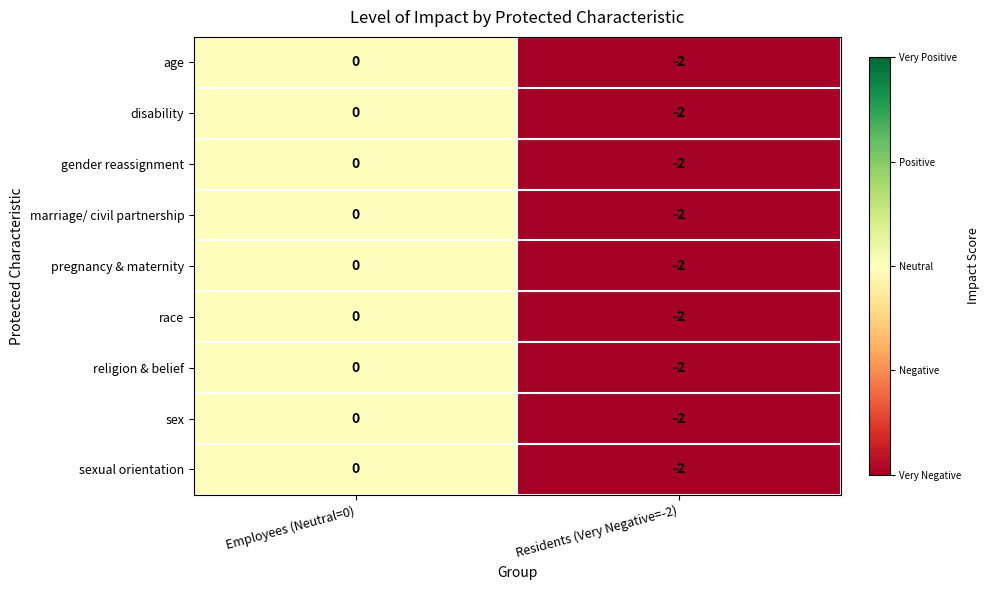

Rank the categories by gender reassignment value from lowest to highest.

Residents (Very Negative=-2), Employees (Neutral=0)